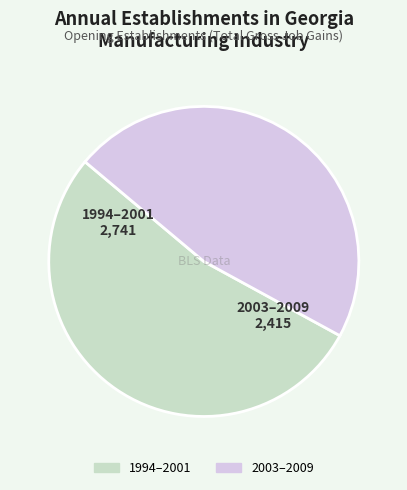

Rank the categories by value from highest to lowest.

1994–2001, 2003–2009